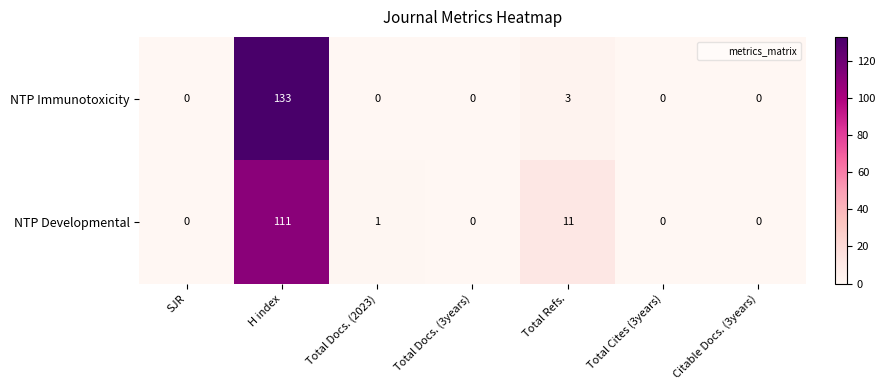

At which label is NTP Developmental closest to 55?

Total Refs.